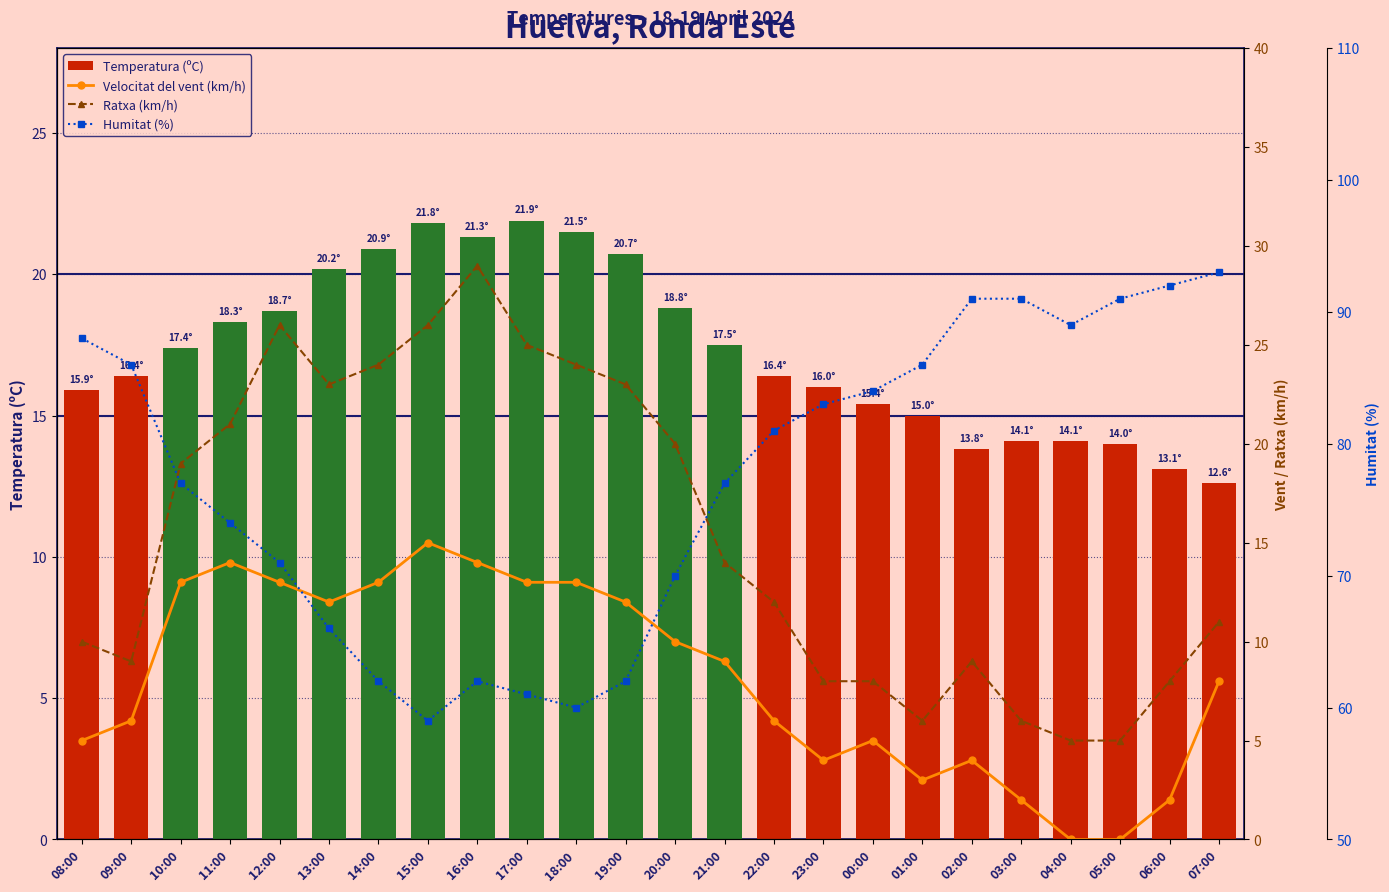

Read the Velocitat del vent (km/h) value at 00:00.

5.0